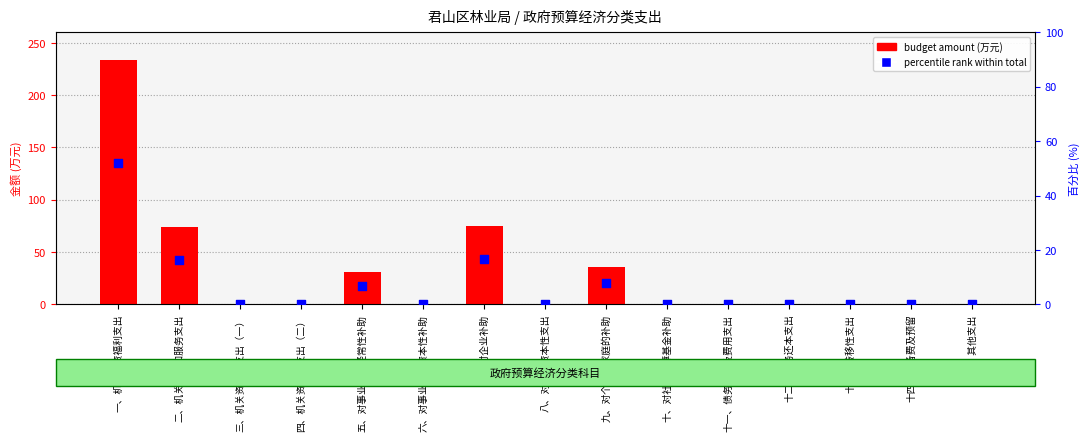

What are all the series names shown in the legend?

budget amount (万元), percentile rank within total